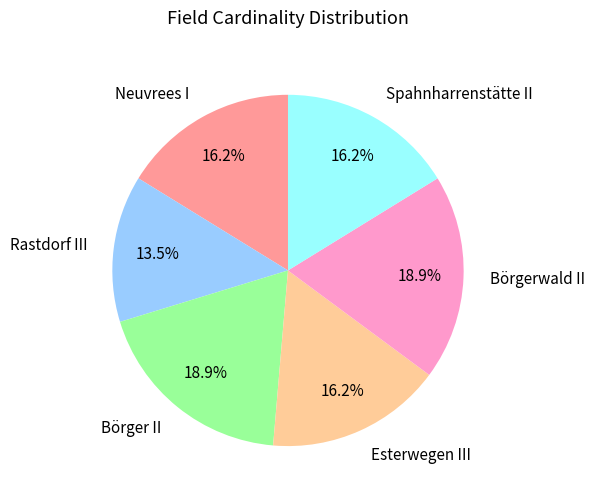

To the nearest percent, what is the difference between the largest and smallest slice percentages?

5%